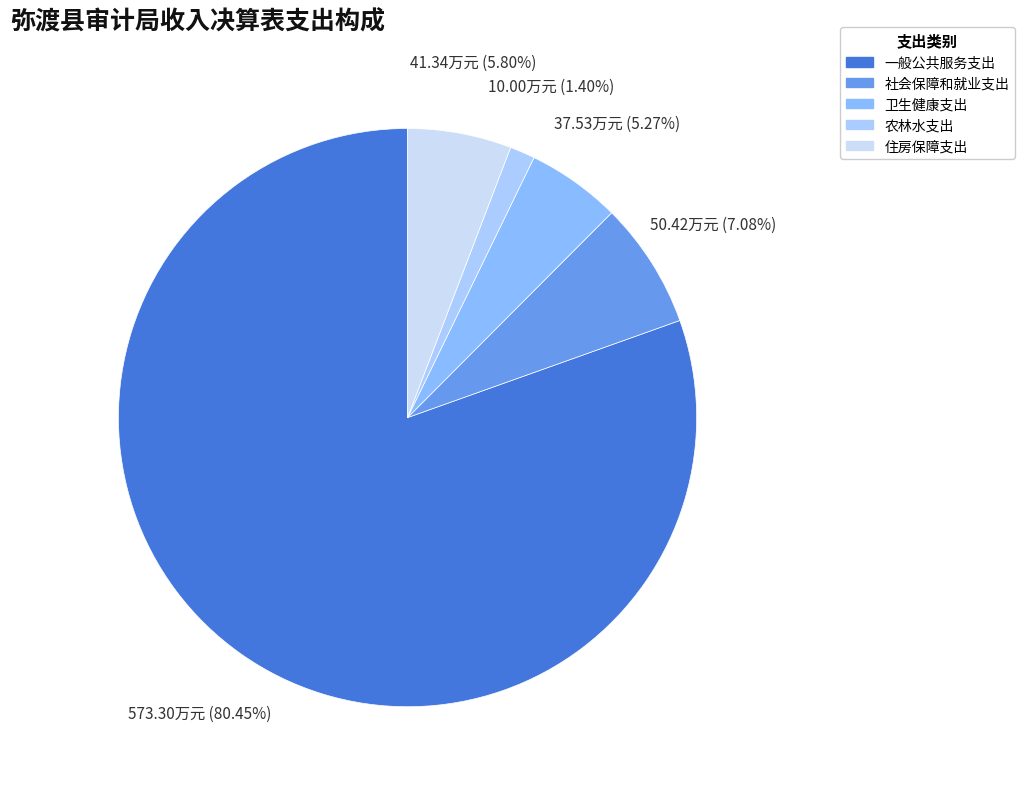

How many segments does this pie chart have?

5